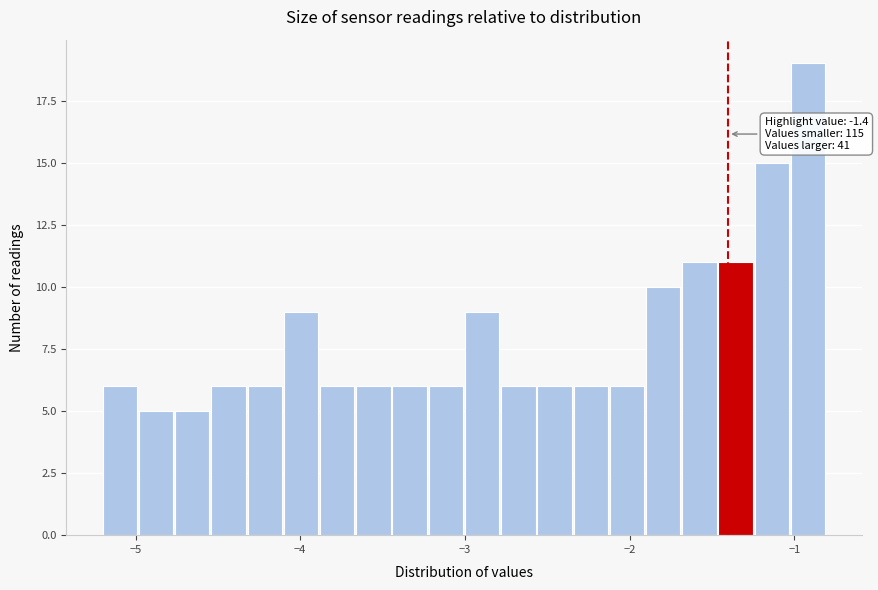

Around what value on the x-axis is the tallest bar? Give the approximate position of its centre, as read against the axis.

-0.9